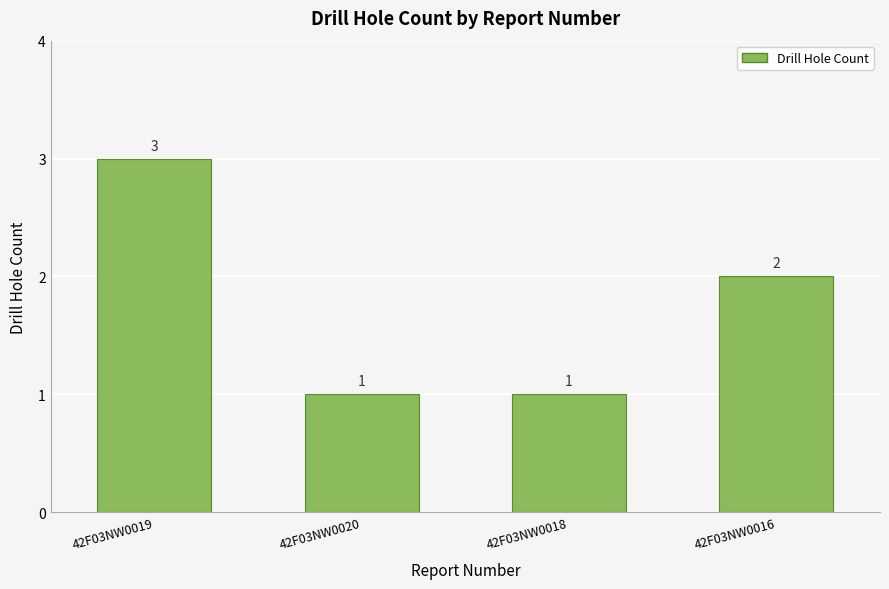

Which label corresponds to the largest value in the chart?

42F03NW0019